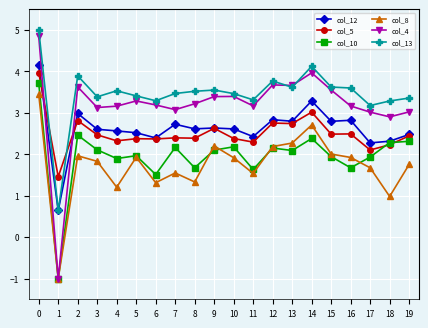

Is this an area chart (filled region under the line)?

No